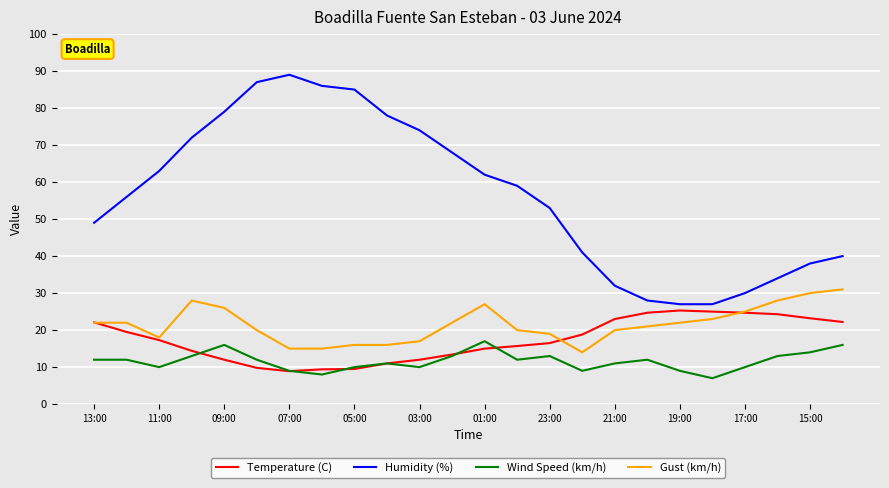

List the series in order of their peak value, highest first.

Humidity (%), Gust (km/h), Temperature (C), Wind Speed (km/h)